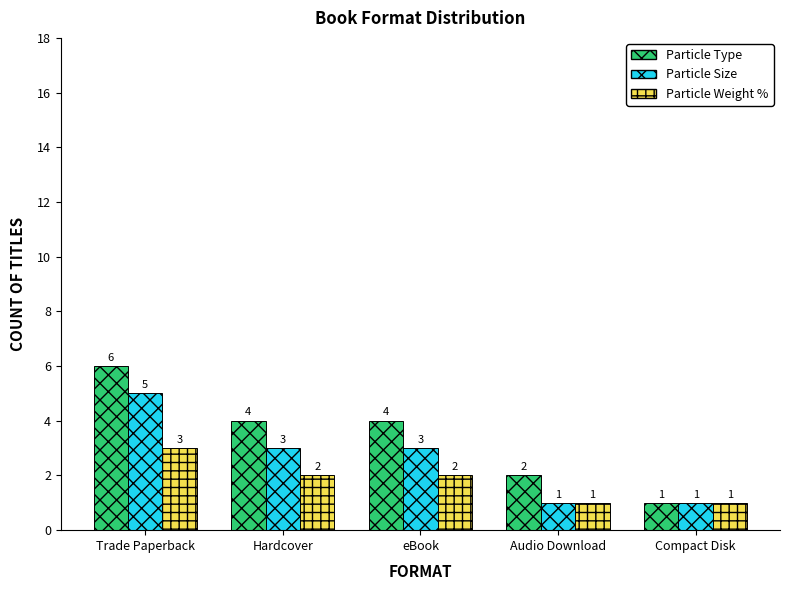

Count the Particle Type values in the range 2 to 4.

3